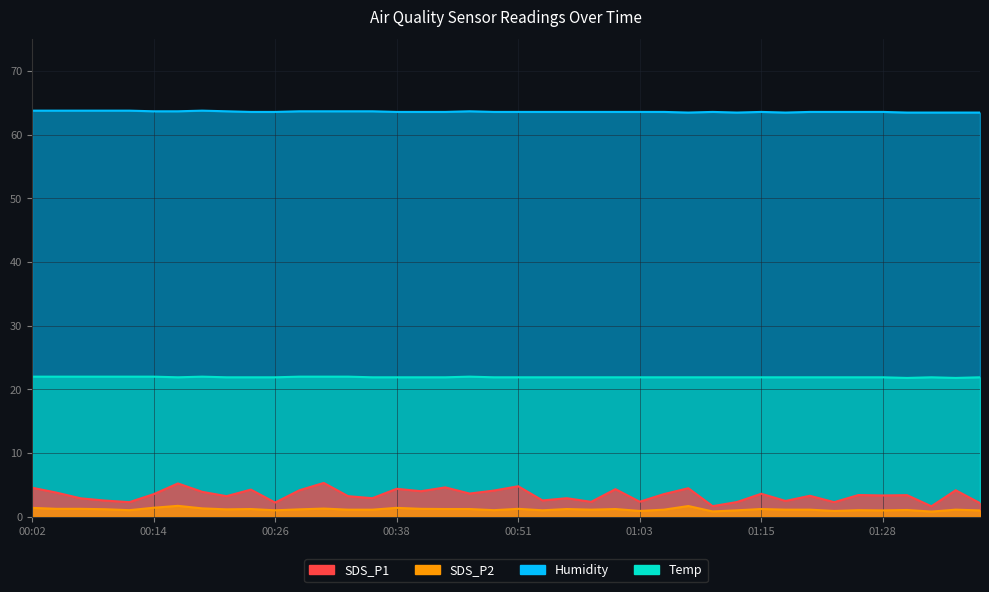

Reading left to right, extract all data points from this chart.

Temp: 22.0	22.0	22.0	22.0	22.0	22.0	21.9	22.0	21.9	21.9	21.9	22.0	22.0	22.0	21.9	21.9	21.9	21.9	22.0	21.9	21.9	21.9	21.9	21.9	21.9	21.9	21.9	21.9	21.9	21.9	21.9	21.9	21.9	21.9	21.9	21.9	21.8	21.9	21.8	21.9
Humidity: 63.8	63.8	63.8	63.8	63.8	63.7	63.7	63.8	63.7	63.6	63.6	63.7	63.7	63.7	63.7	63.6	63.6	63.6	63.7	63.6	63.6	63.6	63.6	63.6	63.6	63.6	63.6	63.5	63.6	63.5	63.6	63.5	63.6	63.6	63.6	63.6	63.5	63.5	63.5	63.5
SDS_P1: 4.5	3.8	2.9	2.5	2.3	3.5	5.2	3.9	3.2	4.2	2.2	4.2	5.3	3.2	2.9	4.4	4.0	4.6	3.6	4.1	4.8	2.5	2.9	2.3	4.3	2.4	3.5	4.5	1.6	2.3	3.6	2.5	3.3	2.3	3.4	3.3	3.4	1.6	4.2	2.1
SDS_P2: 1.4	1.2	1.2	1.2	1.0	1.4	1.7	1.3	1.1	1.2	1.0	1.1	1.3	1.1	1.1	1.4	1.2	1.2	1.2	1.0	1.2	1.0	1.2	1.1	1.2	0.9	1.1	1.7	0.8	1.0	1.2	1.1	1.1	0.9	1.0	1.0	1.1	0.8	1.1	1.0